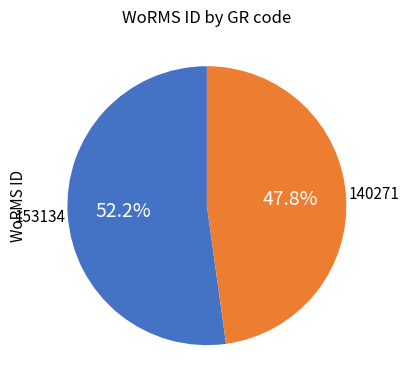

Does any single category account for the majority?

Yes